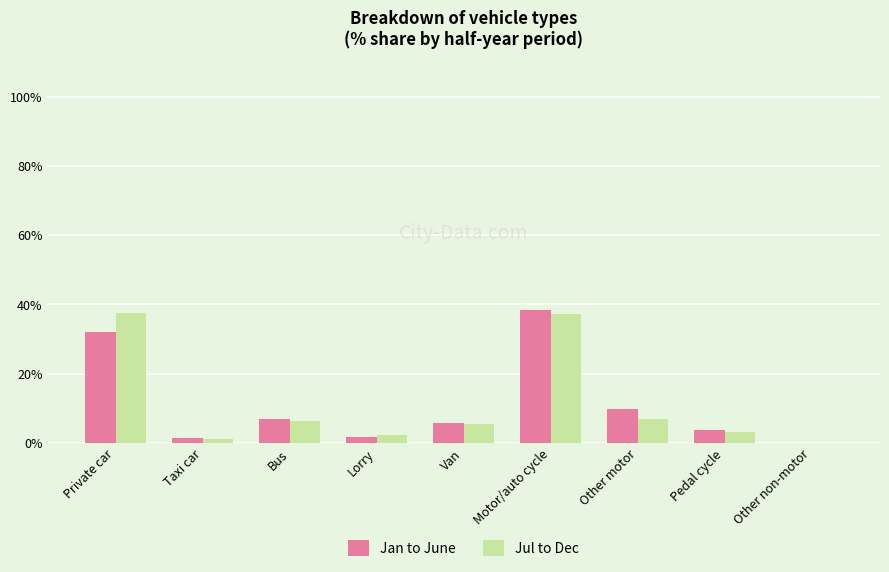

How many series are shown in this chart?

2